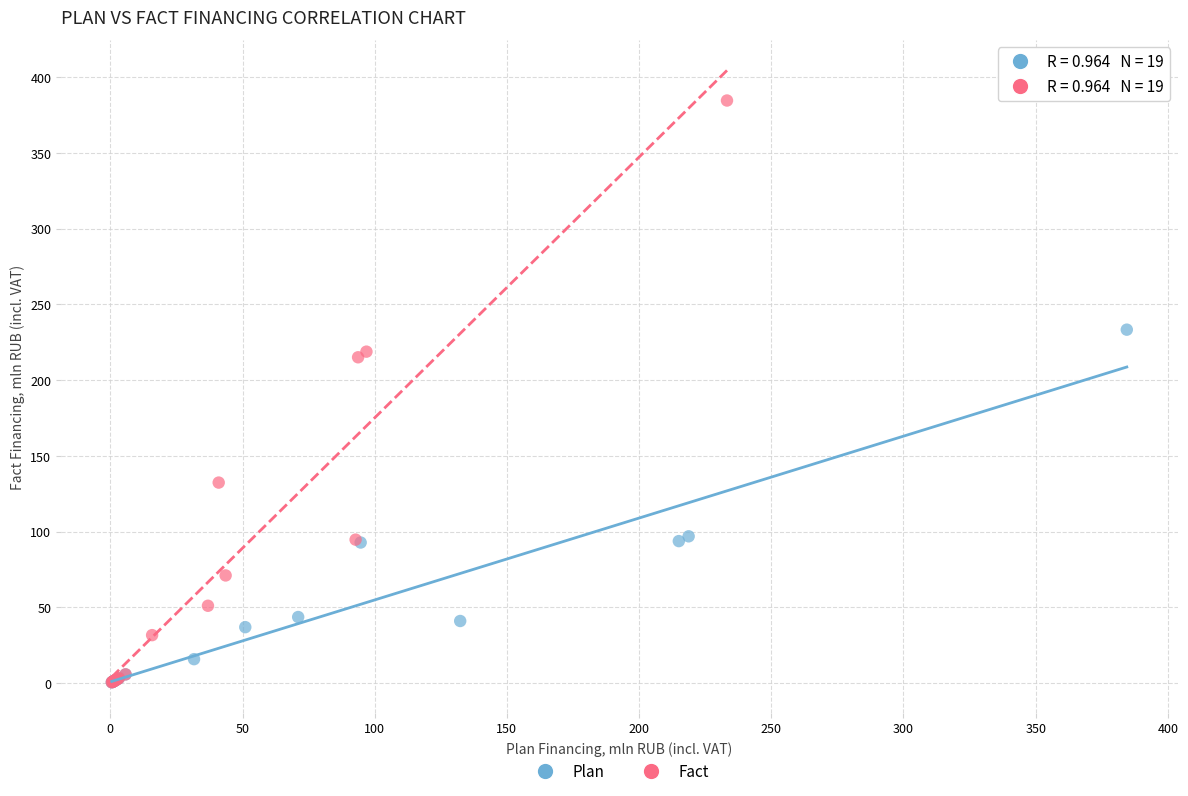

Which series has the largest Y range (max minus min)?

Fact